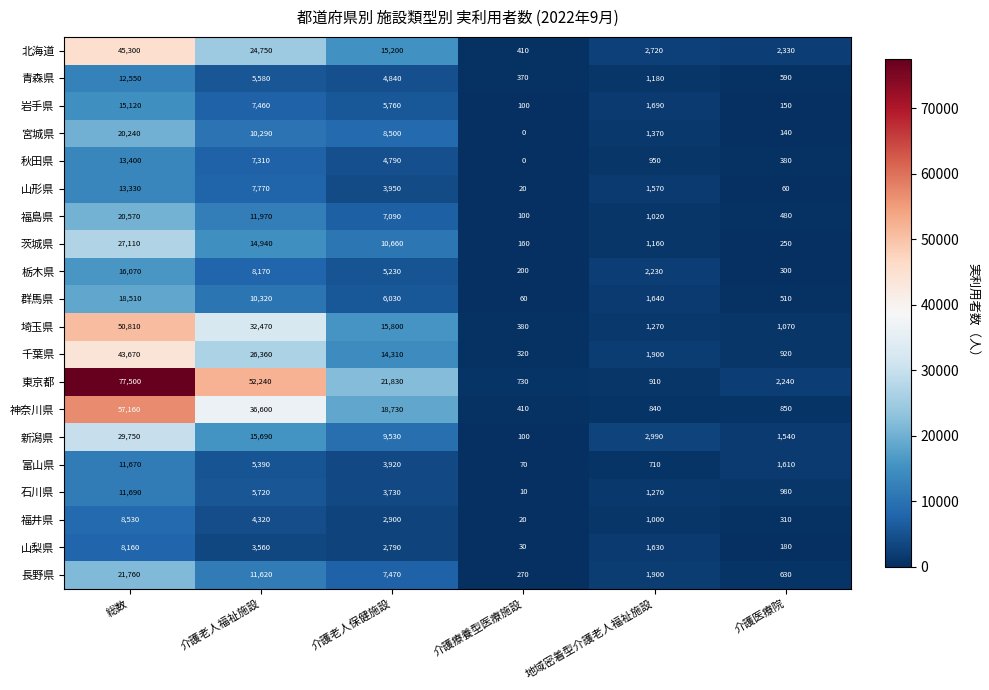

The 秋田県 series shows 7310 at 介護老人福祉施設. True or false?

True